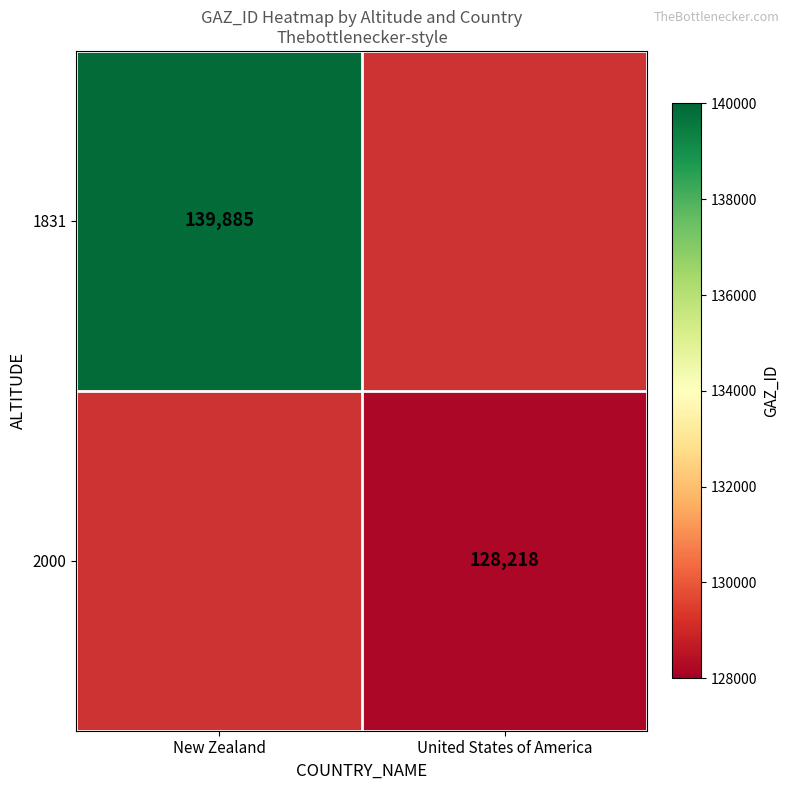

Which category has the highest value across all series?

New Zealand